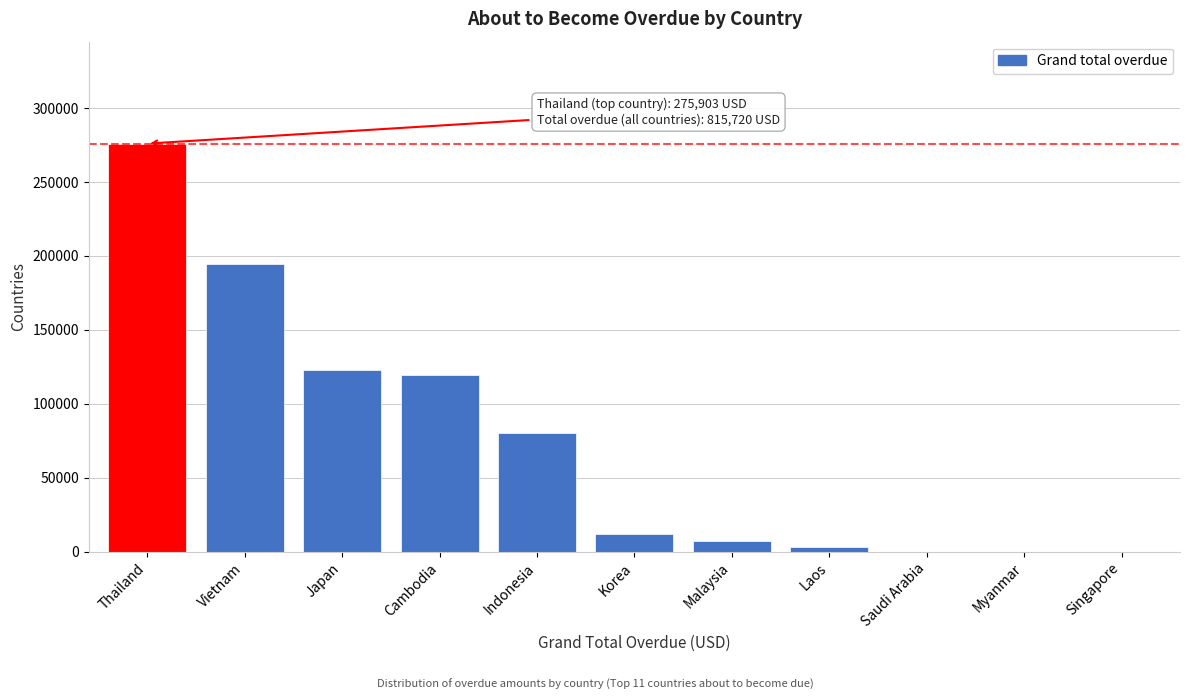

What is the sum of the values at Japan and Malaysia?

130348.2